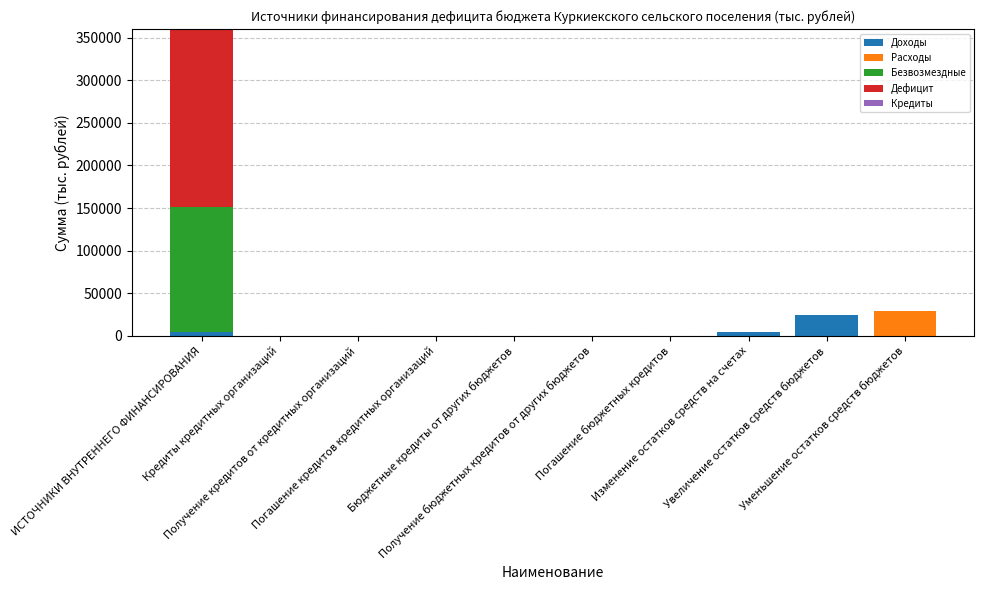

What is the maximum value for Доходы?

23754.2